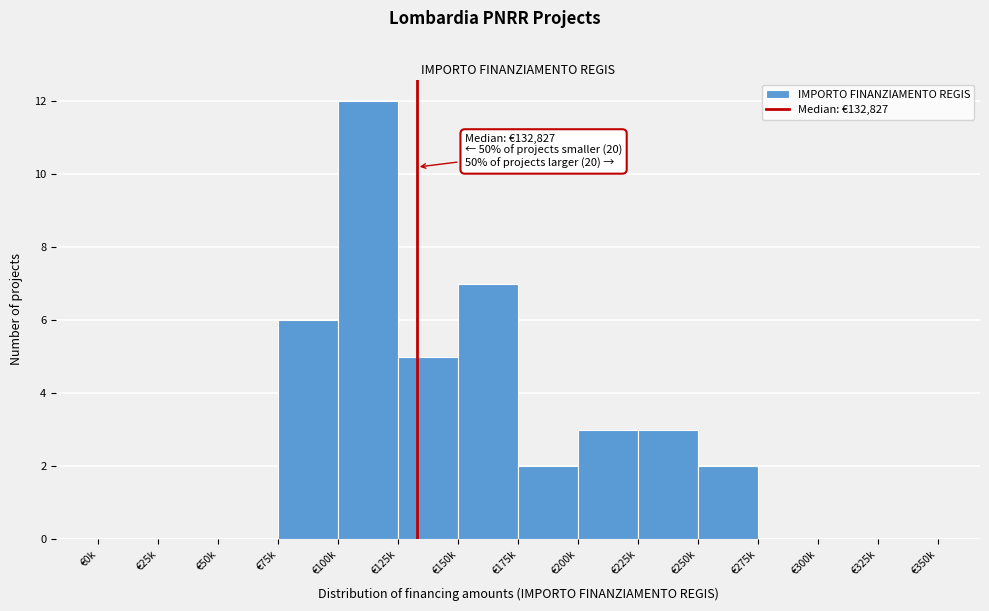

Reading left to right, list all the values displayed in this chart.

€0k=0	€25k=0	€50k=0	€75k=6	€100k=12	€125k=5	€150k=7	€175k=2	€200k=3	€225k=3	€250k=2	€275k=0	€300k=0	€325k=0